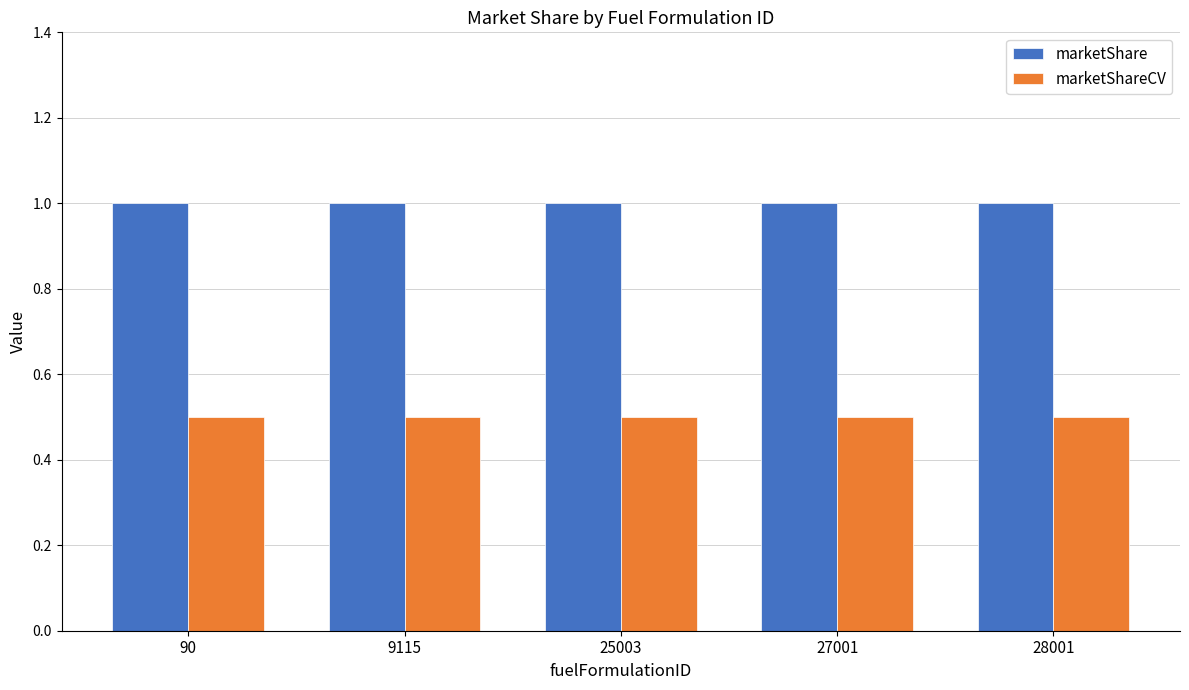

What is the total value across all series at 25003?

1.5